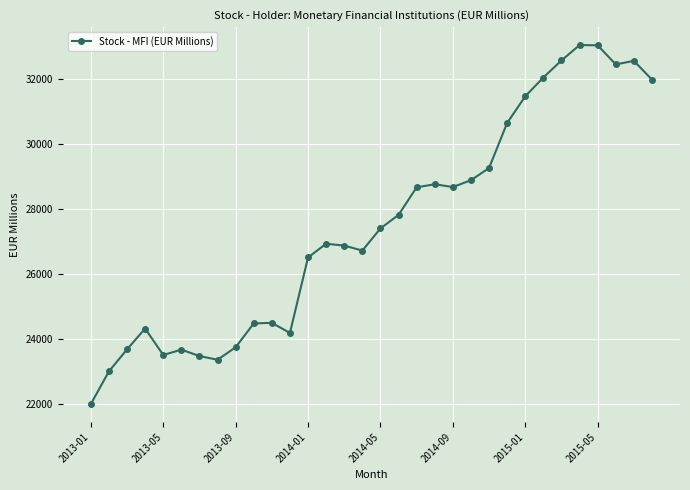

What is the sum of all values?

880391